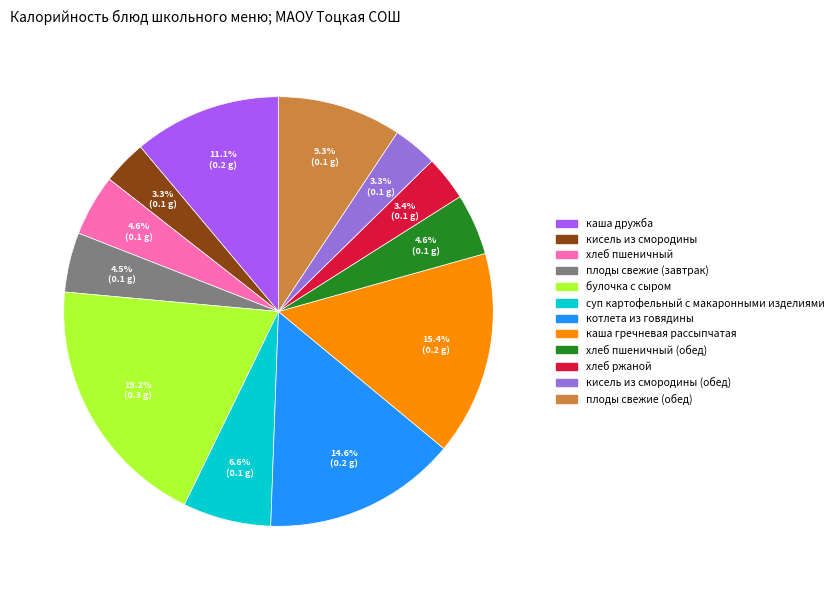

Is there a majority slice in this chart?

No